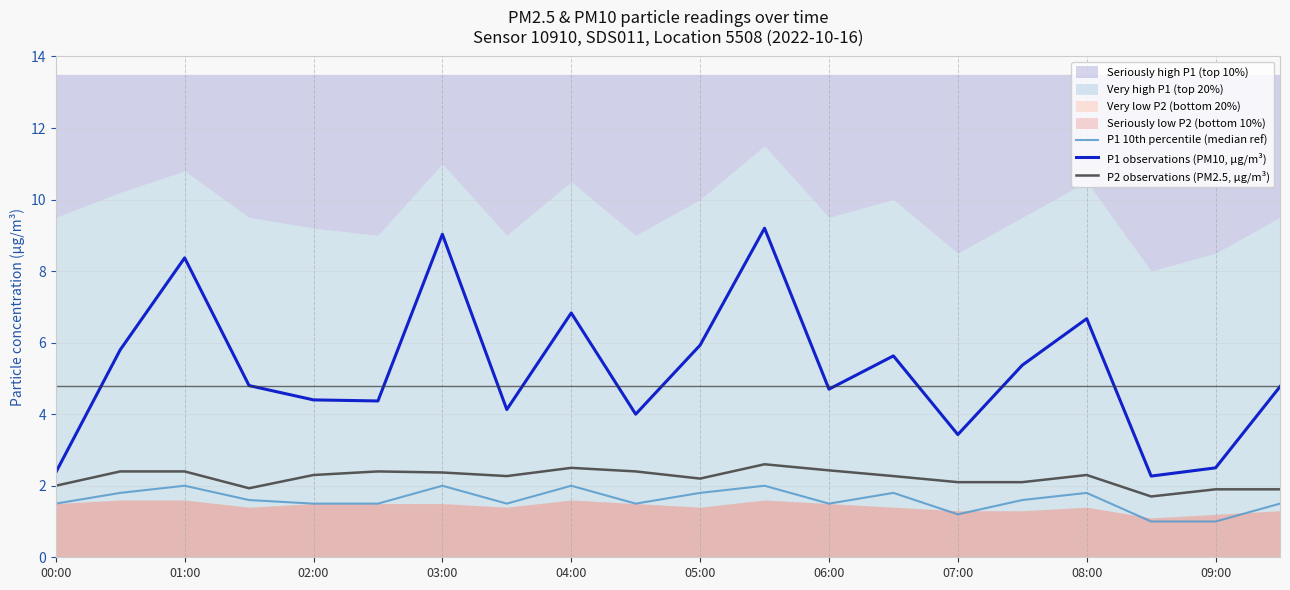

True or false: P1 10th percentile (median ref) and P1 observations (PM10, µg/m³) intersect in this chart.

False